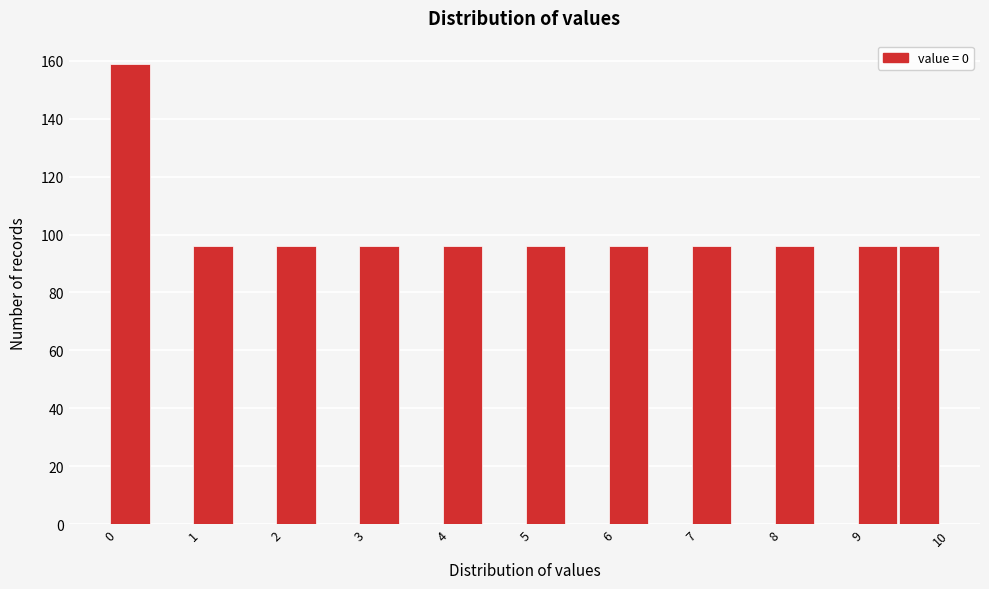

Reading left to right, transcribe this chart: for each bar, give the range it covers on the x-axis and its height. The values are not printed on the chart, so give them approximately, as read against the axis.

0.0 to 0.5: 160
0.5 to 1.0: 0
1.0 to 1.5: 96
1.5 to 2.0: 0
2.0 to 2.5: 96
2.5 to 3.0: 0
3.0 to 3.5: 96
3.5 to 4.0: 0
4.0 to 4.5: 96
4.5 to 5.0: 0
5.0 to 5.5: 96
5.5 to 6.0: 0
6.0 to 6.5: 96
6.5 to 7.0: 0
7.0 to 7.5: 96
7.5 to 8.0: 0
8.0 to 8.5: 96
8.5 to 9.0: 0
9.0 to 9.5: 96
9.5 to 10.0: 96